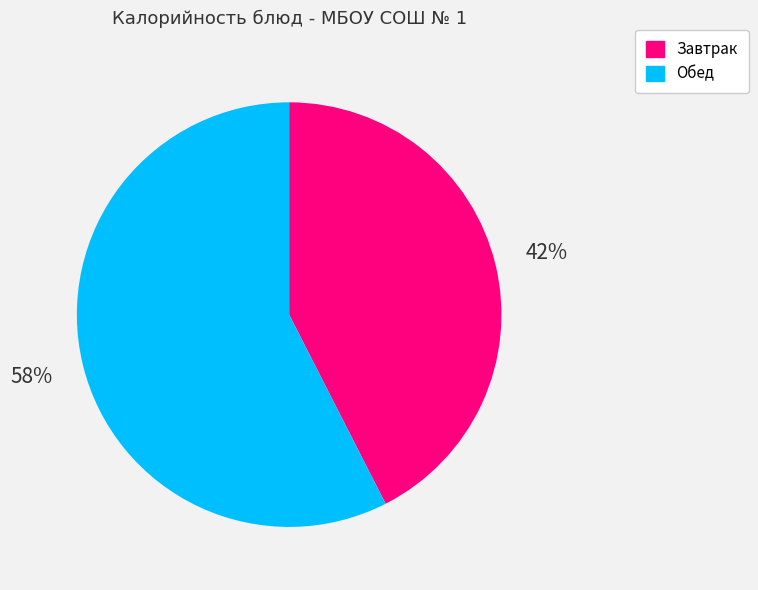

To the nearest percent, what is the combined percentage of Завтрак and Обед?

100%